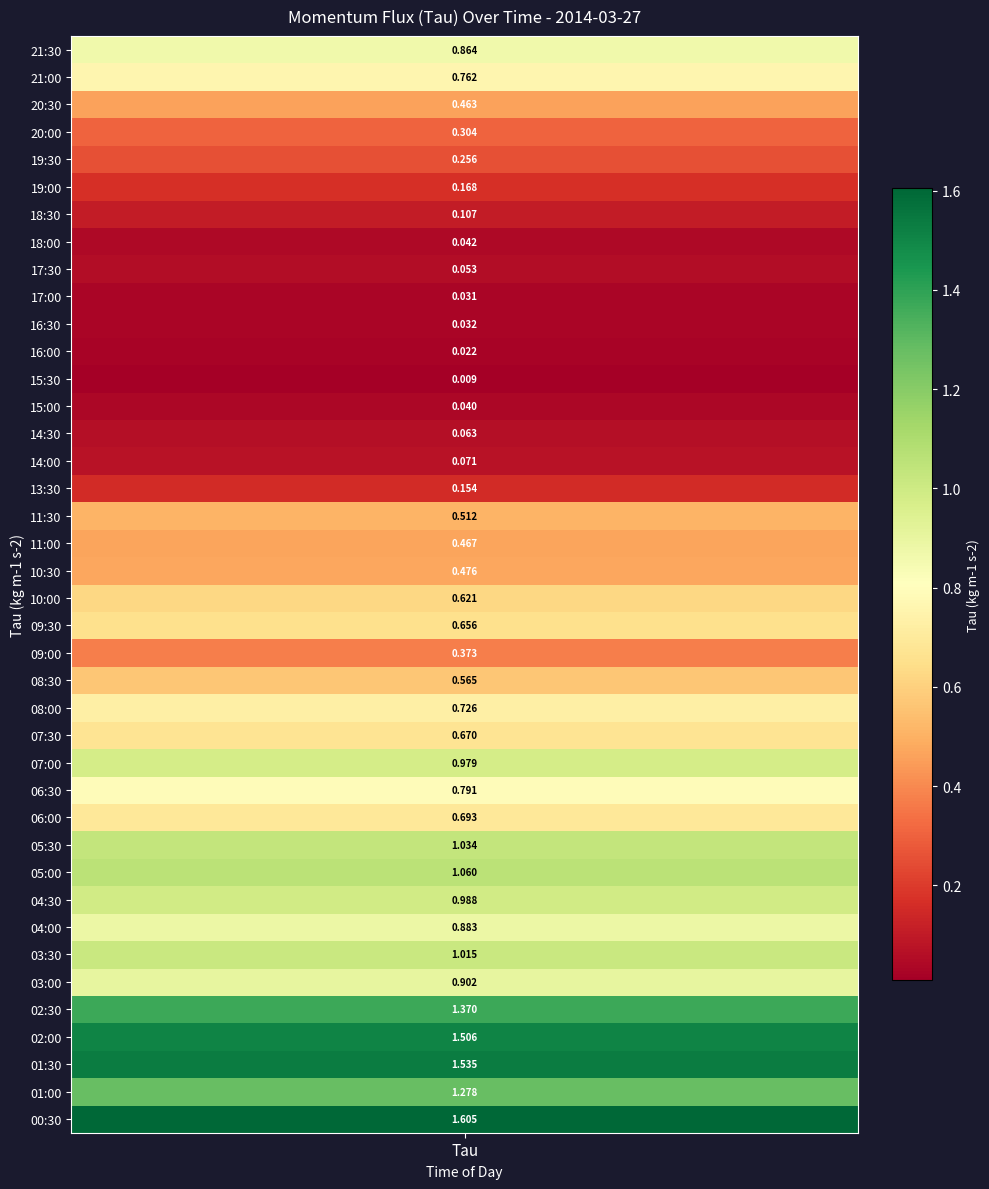

List the labels in order of value, smallest first.

15:30, 16:00, 17:00, 16:30, 15:00, 18:00, 17:30, 14:30, 14:00, 18:30, 13:30, 19:00, 19:30, 20:00, 09:00, 20:30, 11:00, 10:30, 11:30, 08:30, 10:00, 09:30, 07:30, 06:00, 08:00, 21:00, 06:30, 21:30, 04:00, 03:00, 07:00, 04:30, 03:30, 05:30, 05:00, 01:00, 02:30, 02:00, 01:30, 00:30